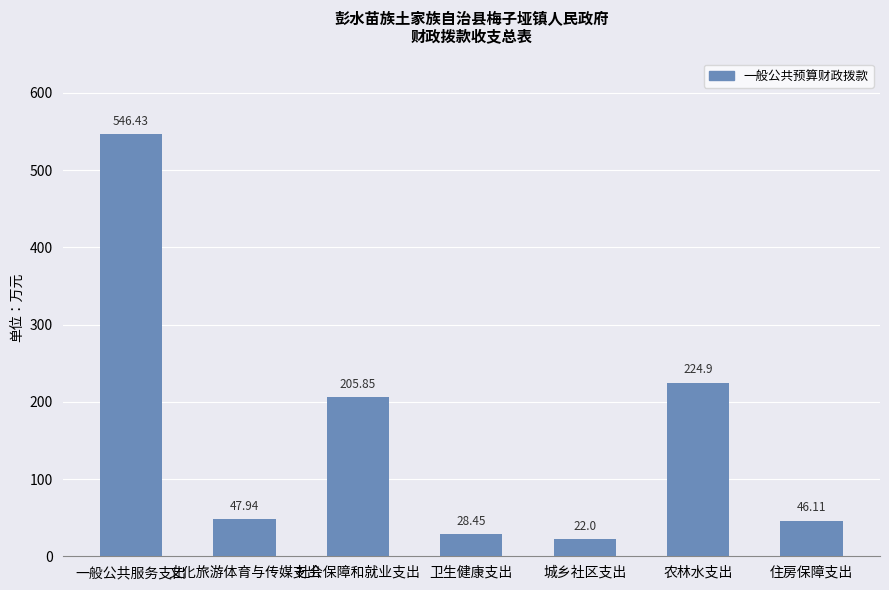

Which has a higher value, 城乡社区支出 or 住房保障支出?

住房保障支出